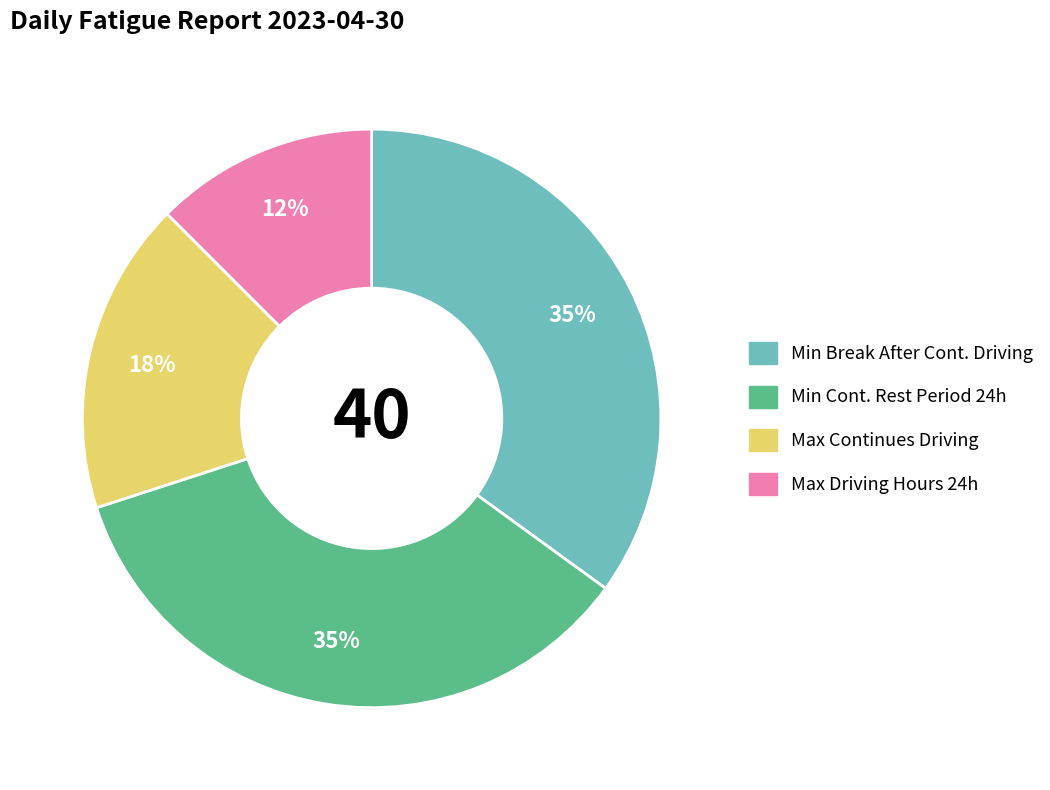

To the nearest percent, what is the average slice percentage?

25%